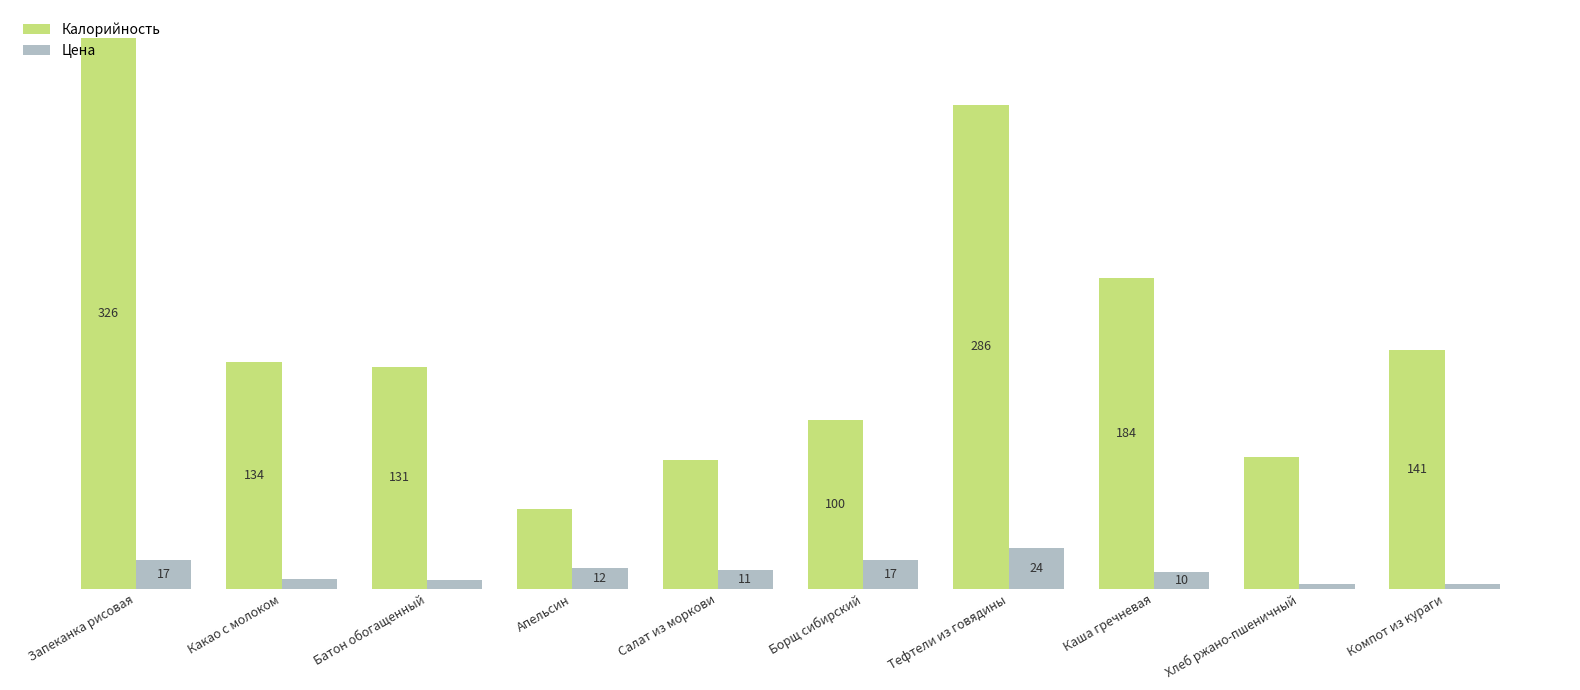

Rank the series at Каша гречневая from lowest to highest value.

Цена, Калорийность